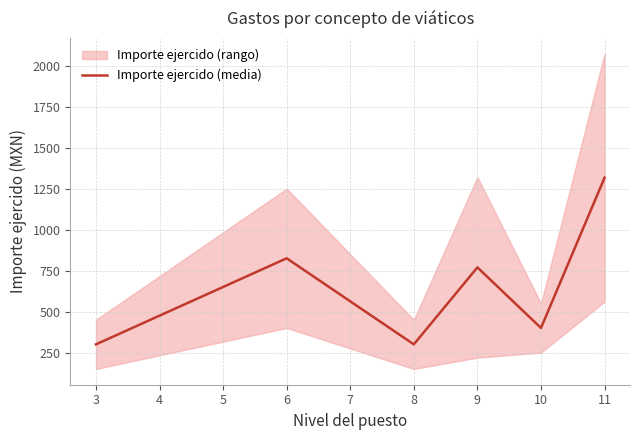

Reading right to left, transcribe all the data shown in this chart.

1316.7	400.0	769.6	300.0	825.0	300.0